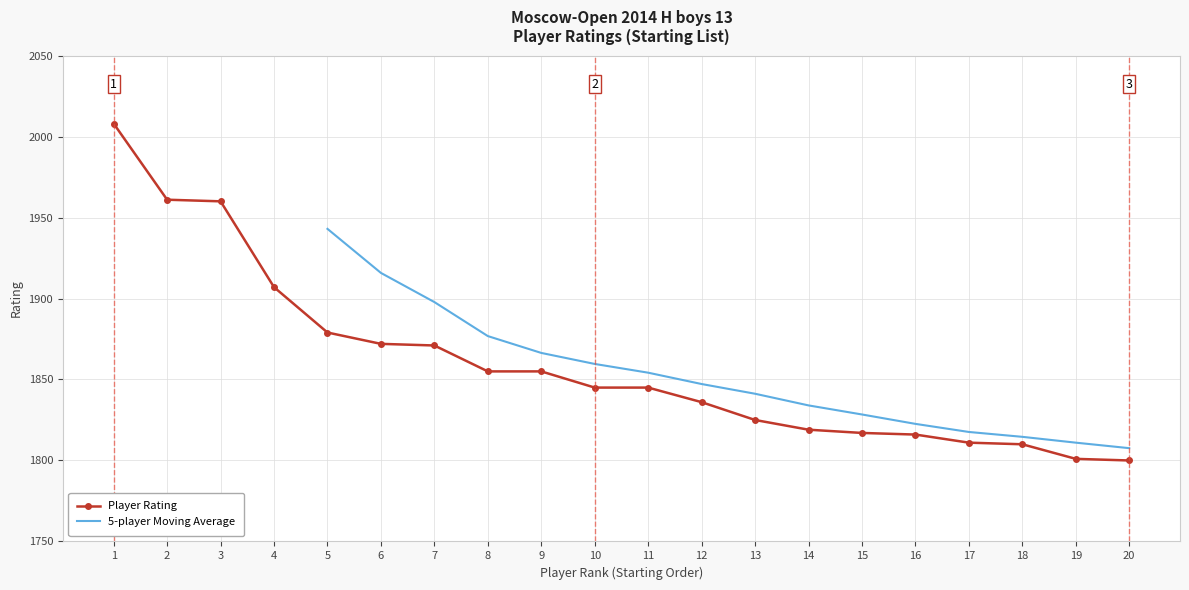

What is the average value?

1860